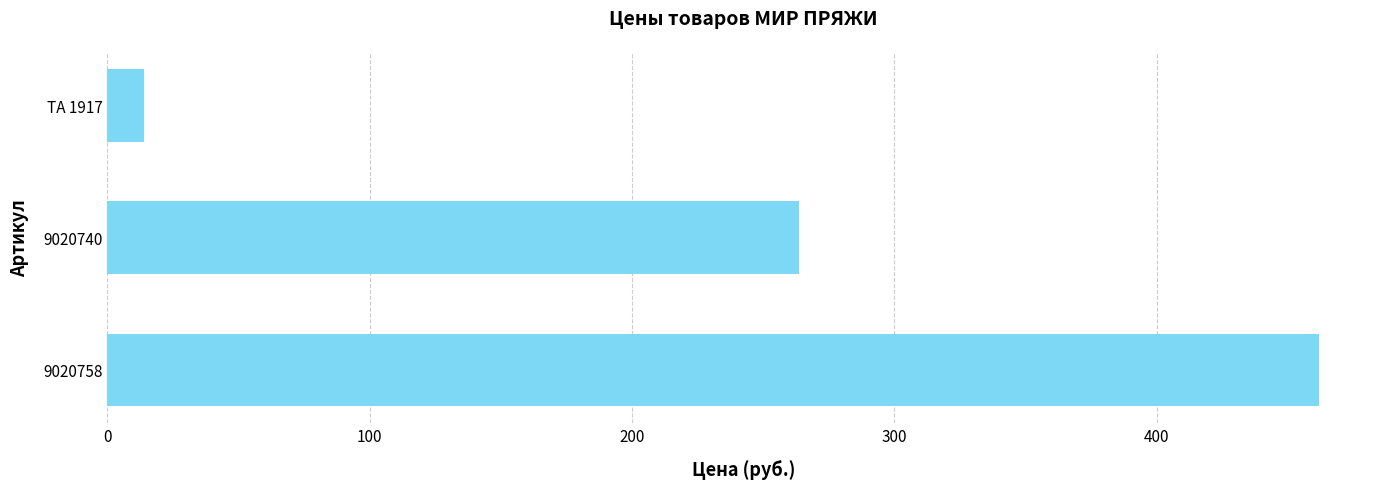

What is the sum of all values?

739.6